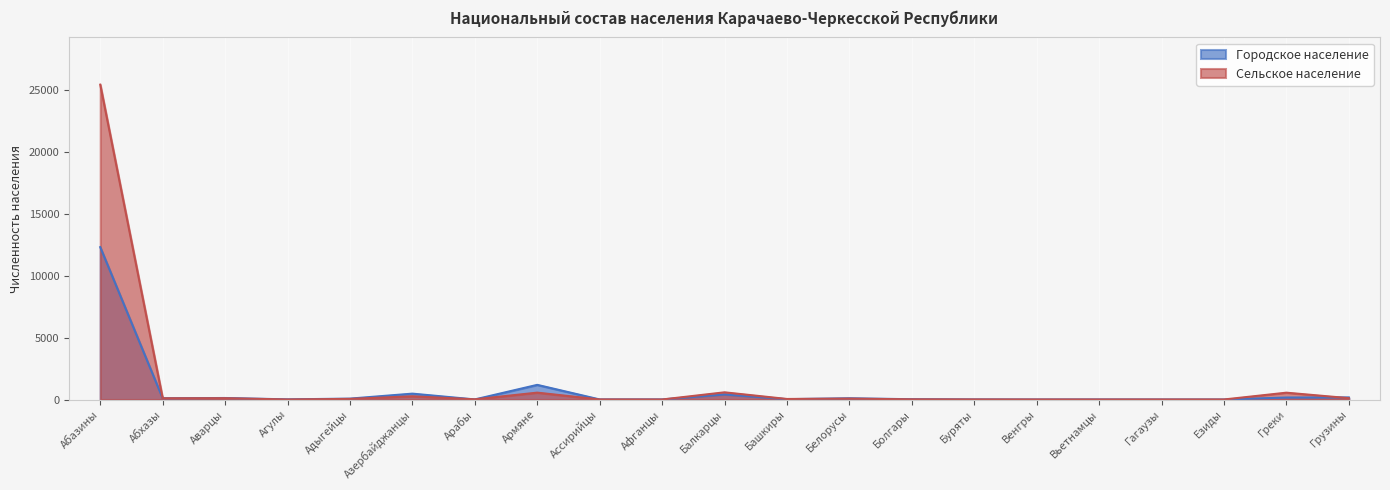

What is the spread (max minus min) of values at Греки?

390